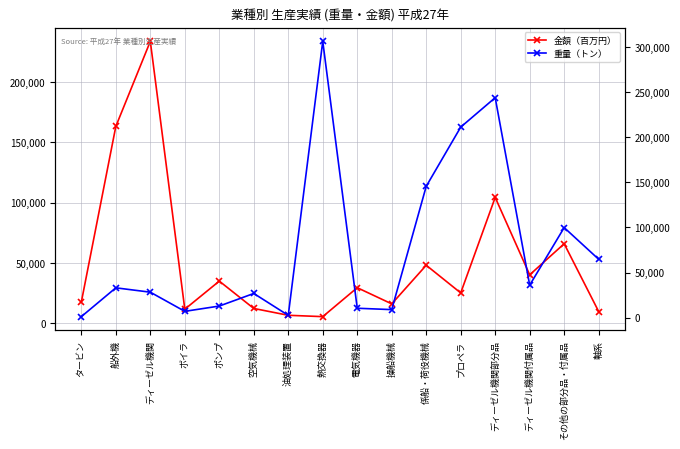

Where is the first local minimum for 重量（トン）?

ボイラ